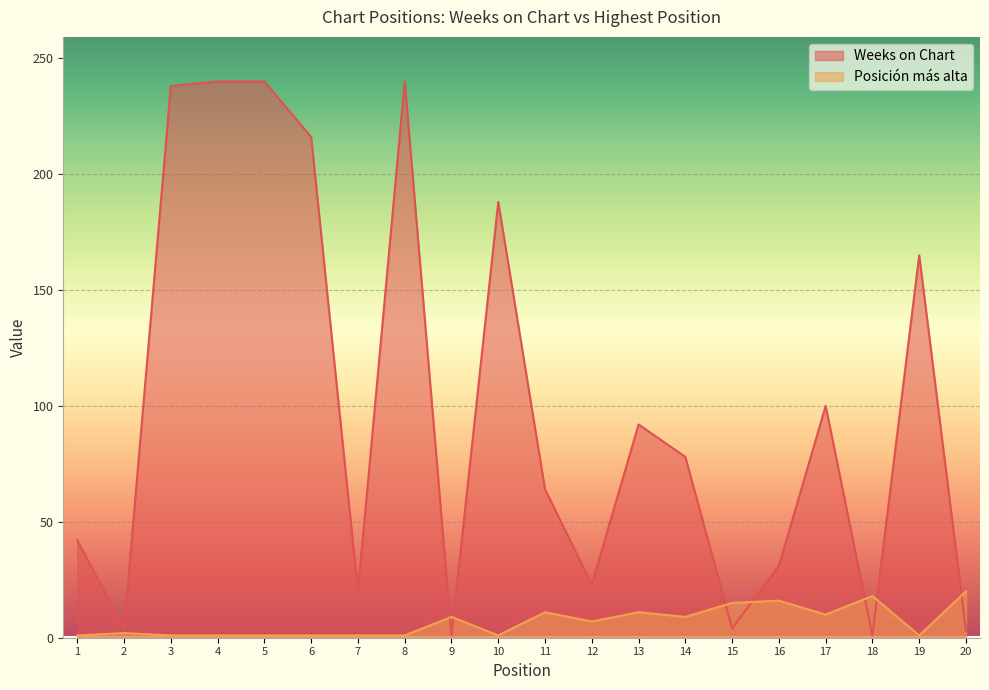

True or false: Posicion mas alta has a value of 2 at 2.

True